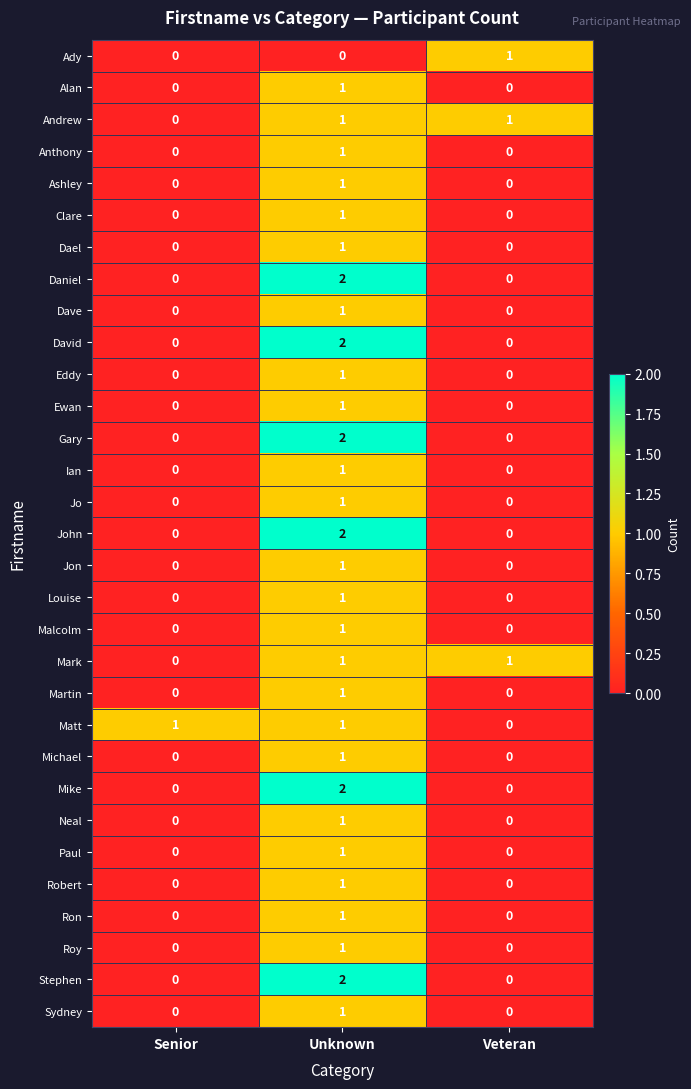

Is it true that David equals 0 at Senior?

True